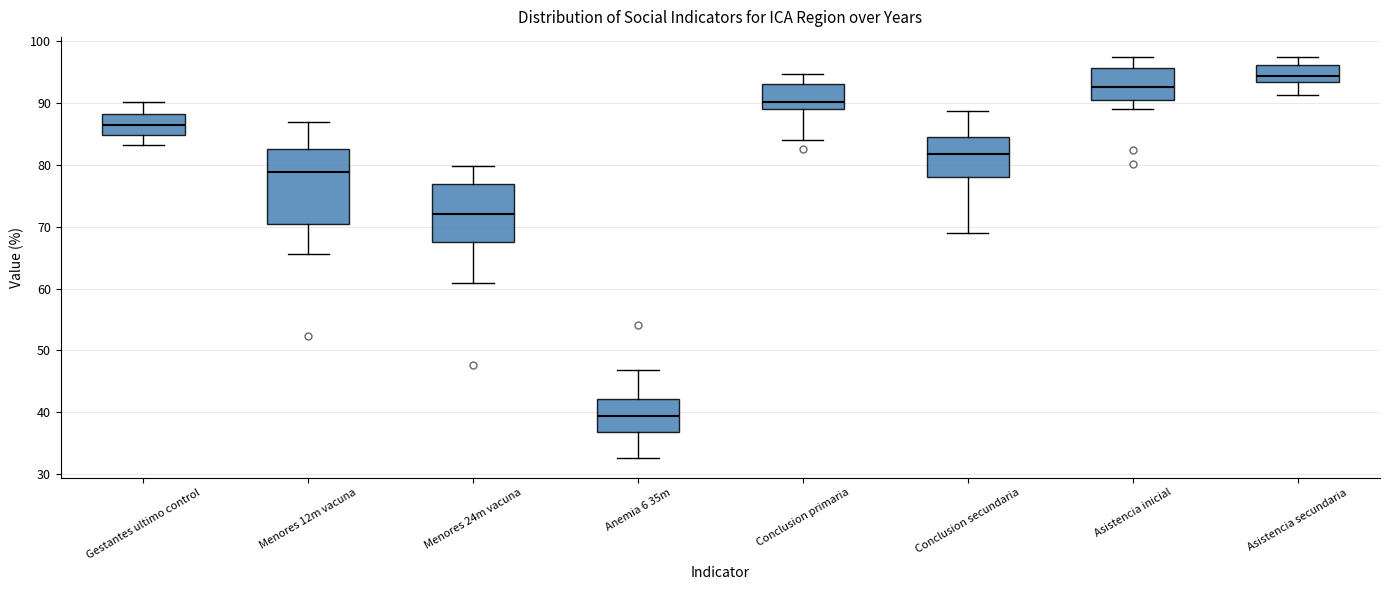

Which box's median line is the lowest?

Anemia 6 35m